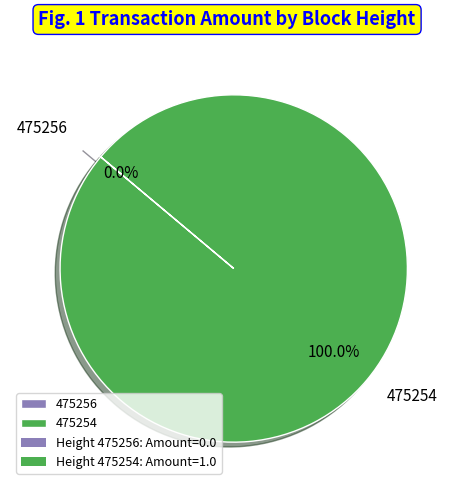

Combined, do 475256 and 475254 account for over 50%?

Yes